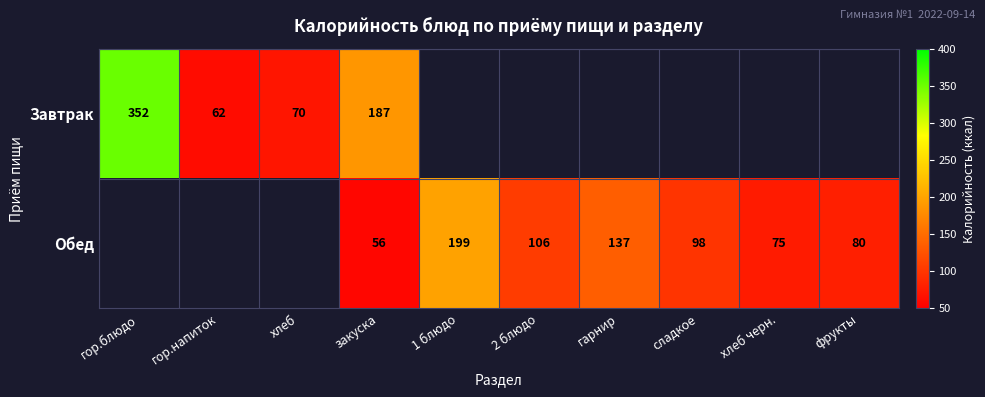

Which category has the lowest value across all series?

закуска